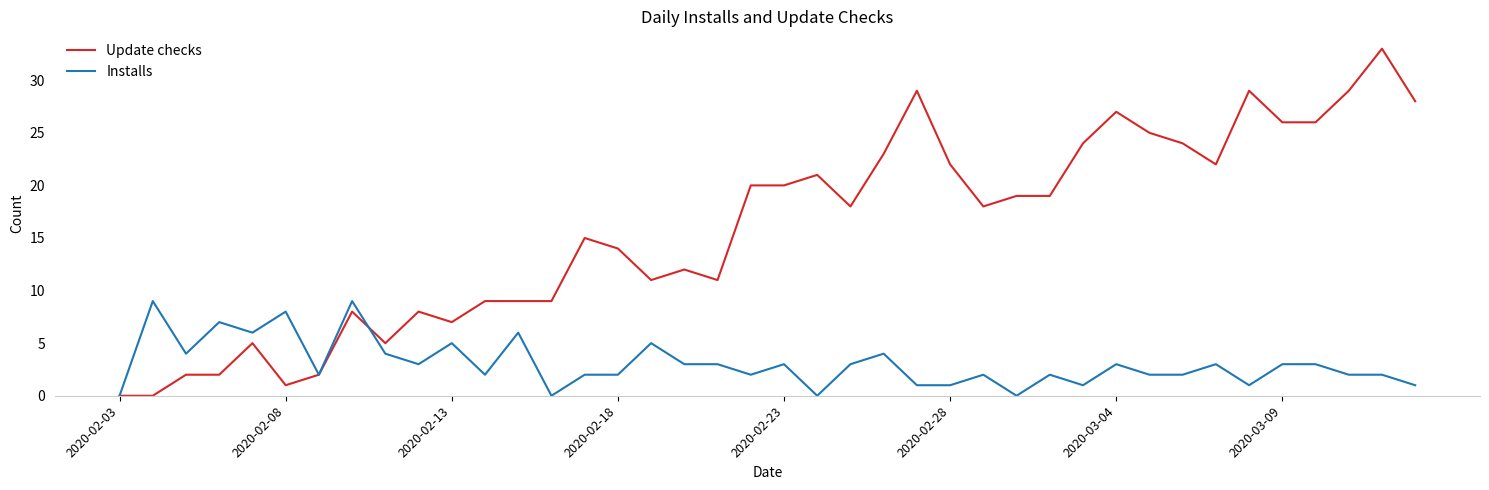

Does the chart display data point markers on the line(s)?

No